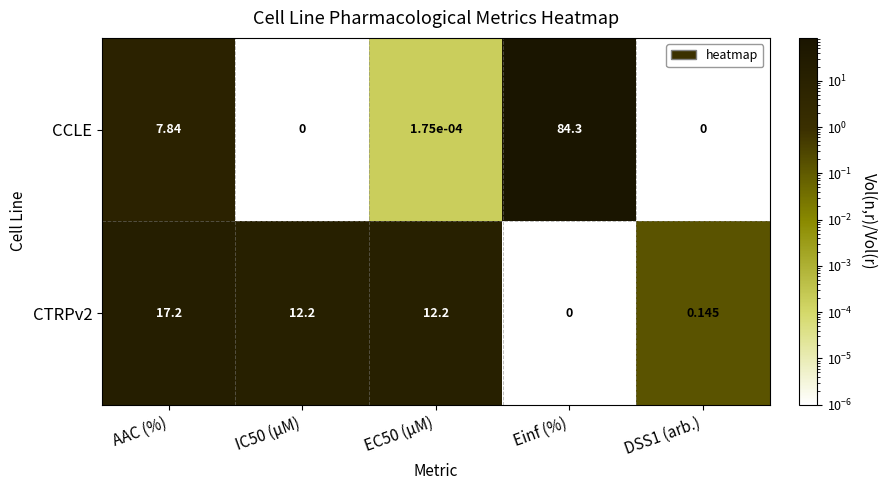

Where is CCLE nearest to the value 42?

AAC (%)